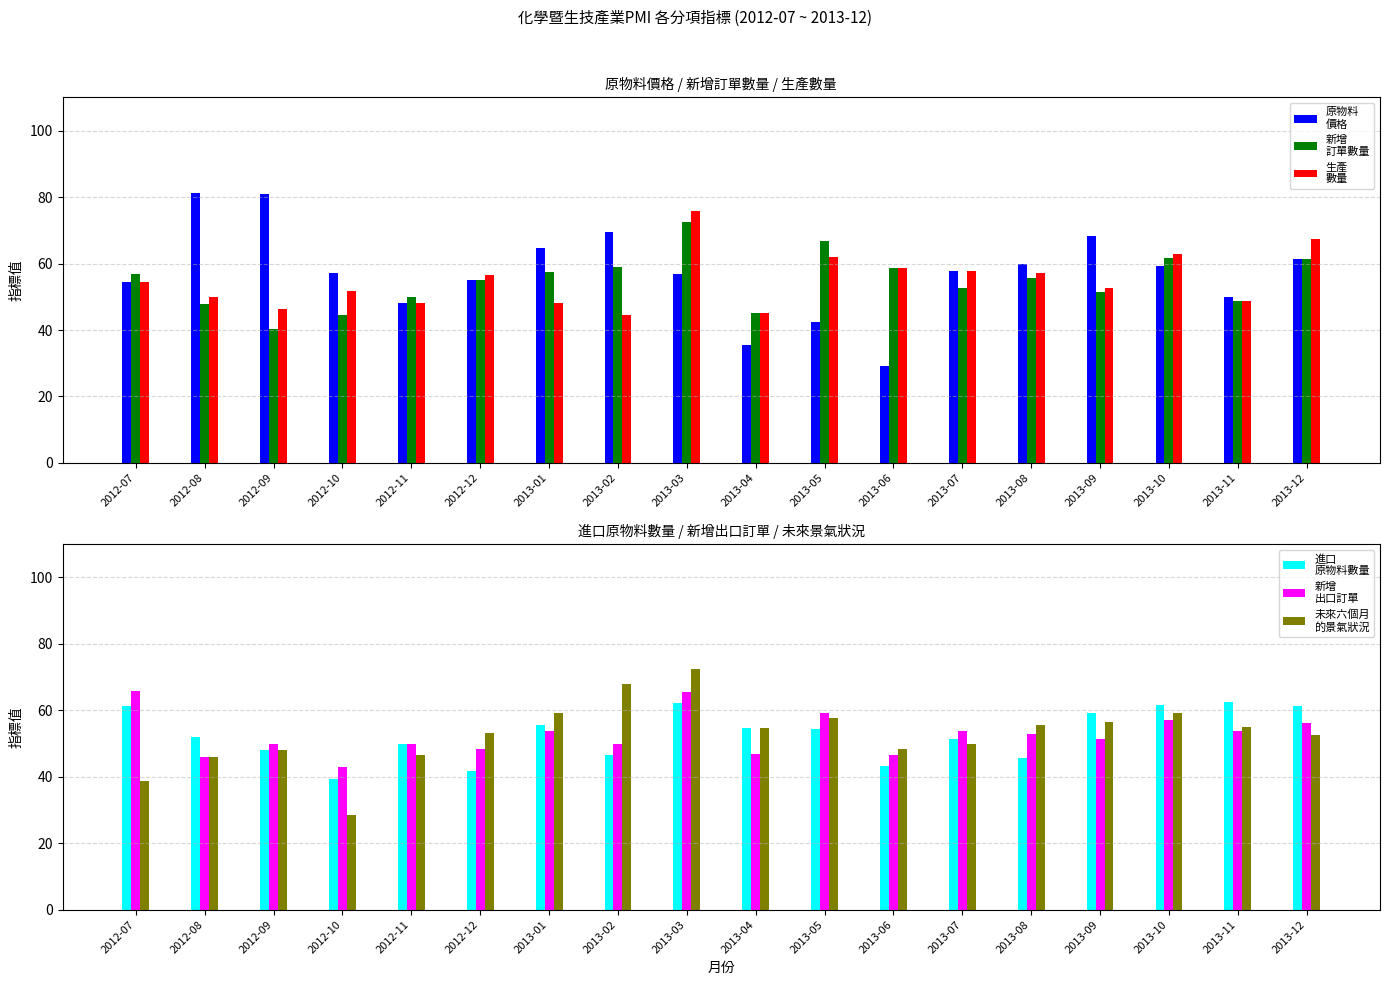

What is the maximum value shown in the chart?

81.3